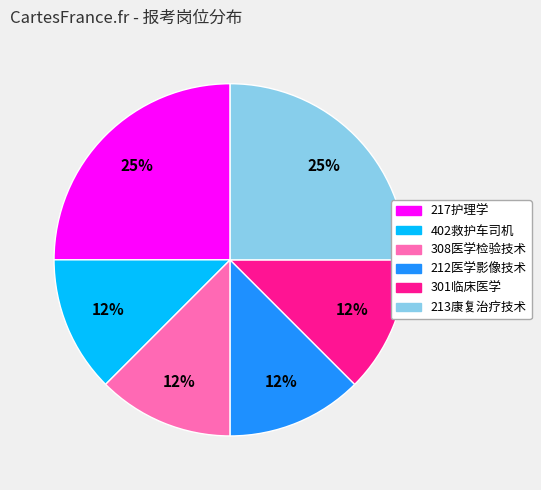

The 217护理学 slice represents 18% of the pie. True or false?

False